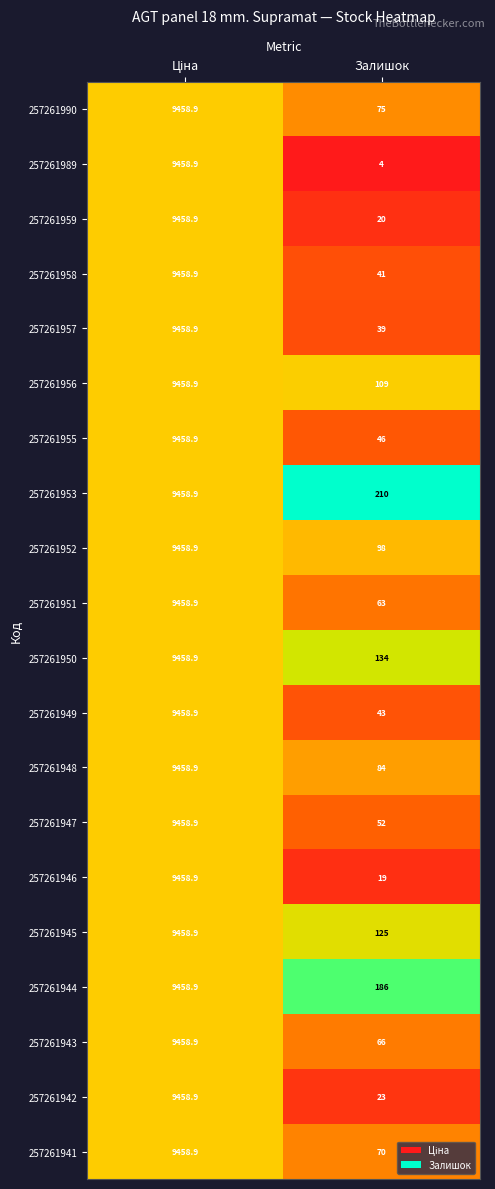

What is the smallest value displayed?

4.0